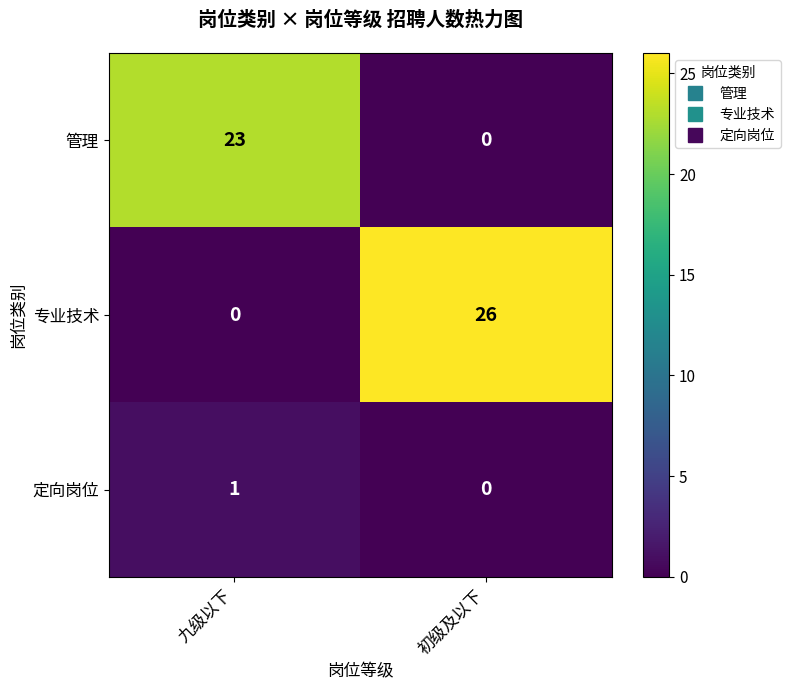

At which label is 定向岗位 closest to 0?

初级及以下